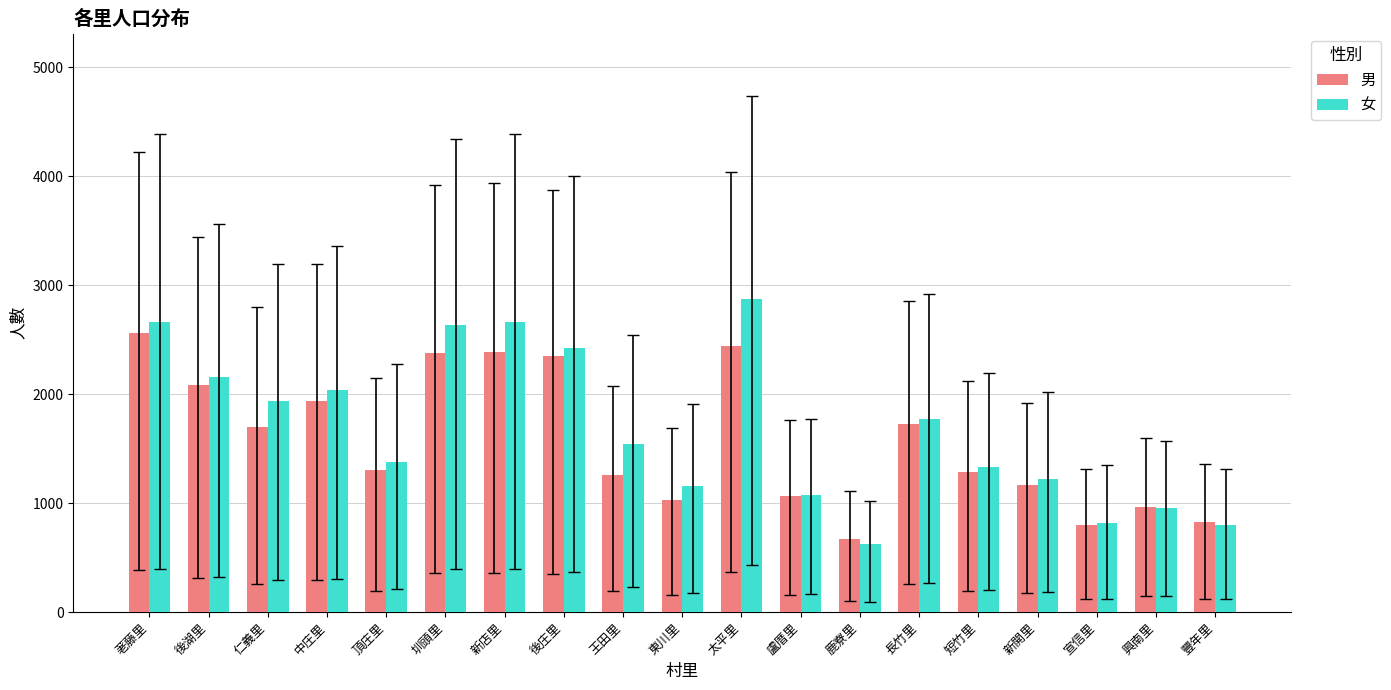

List the series in order of their peak value, highest first.

女, 男